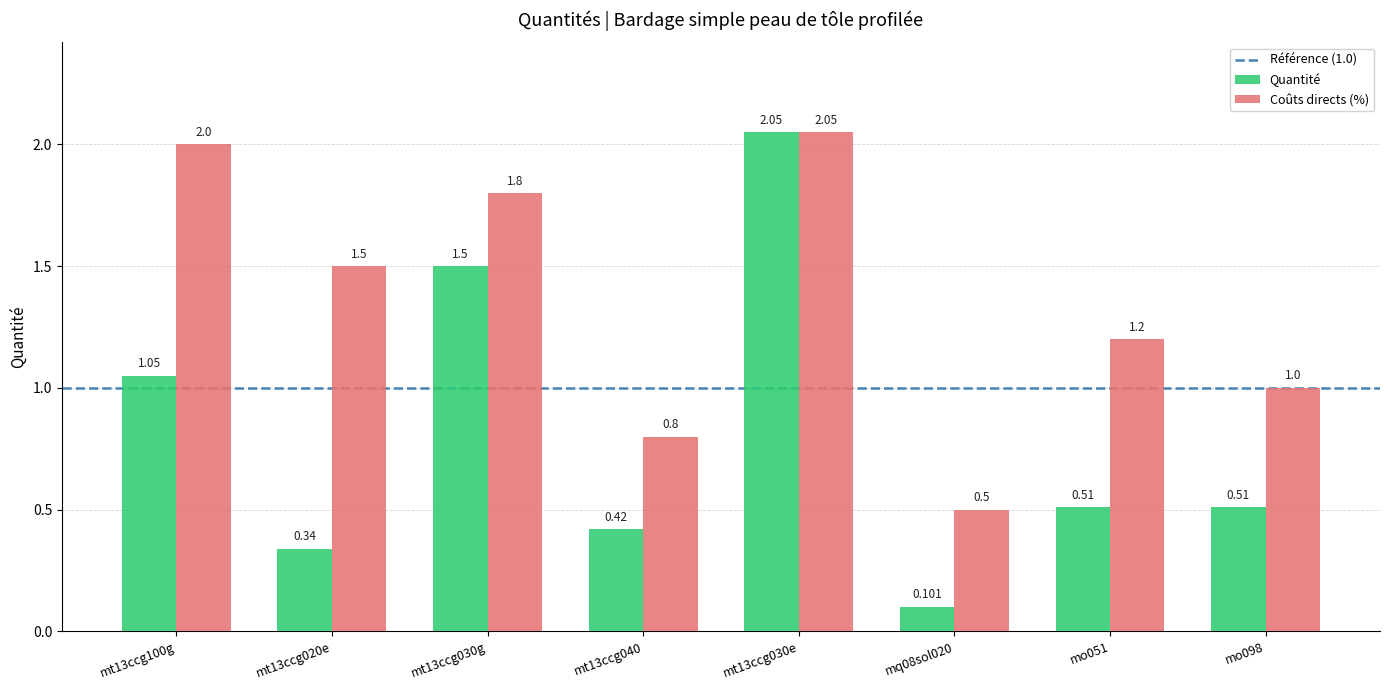

What is the difference between the second highest and minimum values in the Quantité series?

1.4